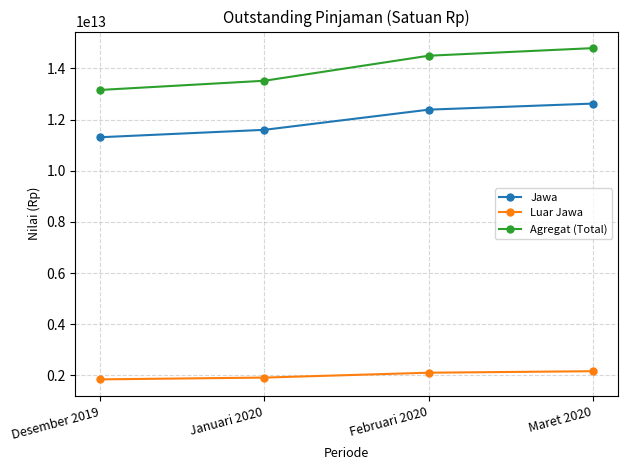

The Luar Jawa series shows 2167202007473.2 at Maret 2020. True or false?

True